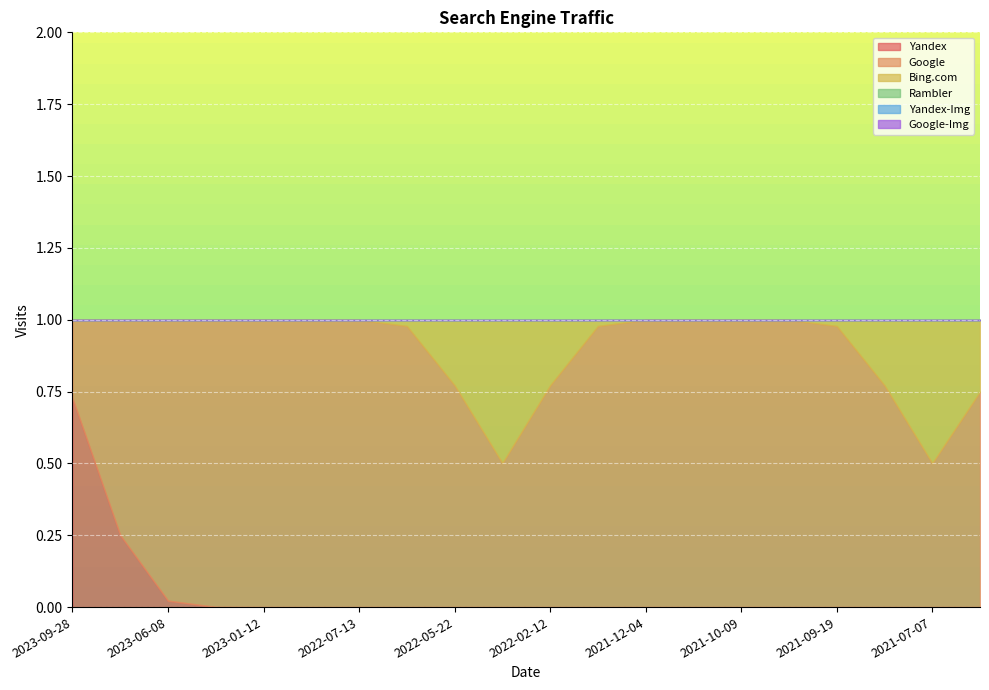

Is it true that Yandex-Img equals 0 at 2021-09-19?

True